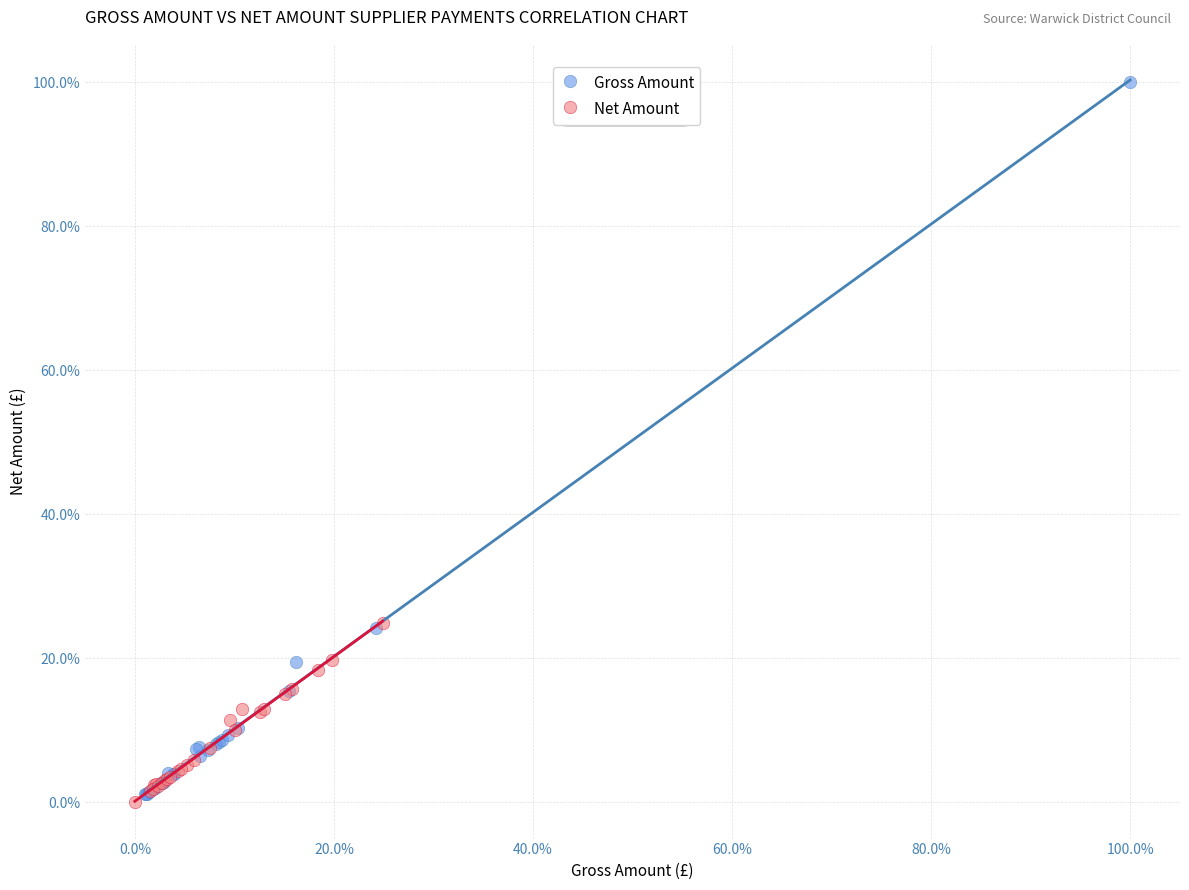

What are all the series names shown in the legend?

Gross Amount, Net Amount